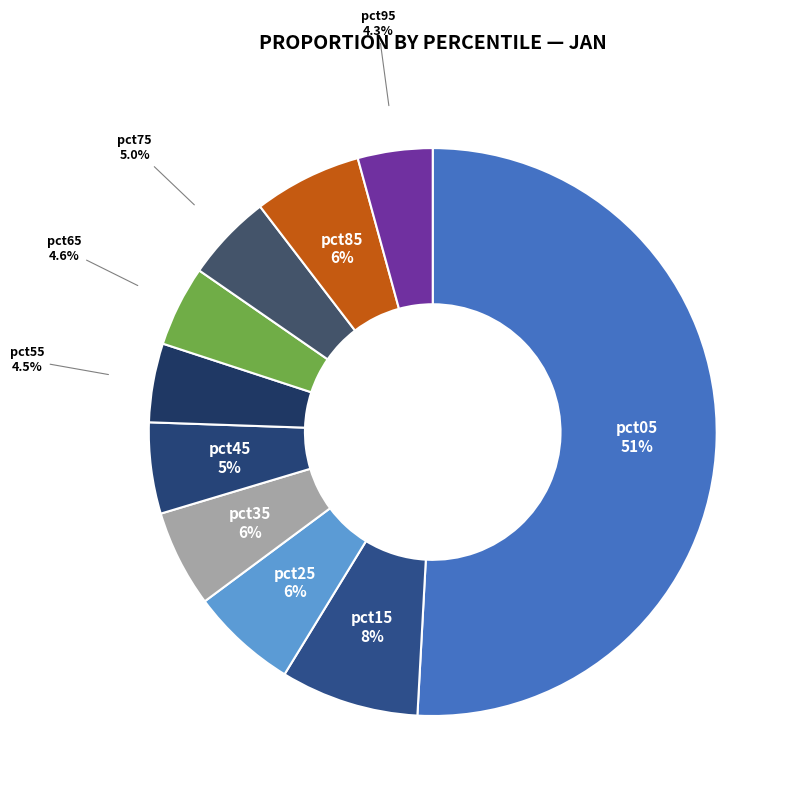

The pct25 slice represents 1% of the pie. True or false?

False